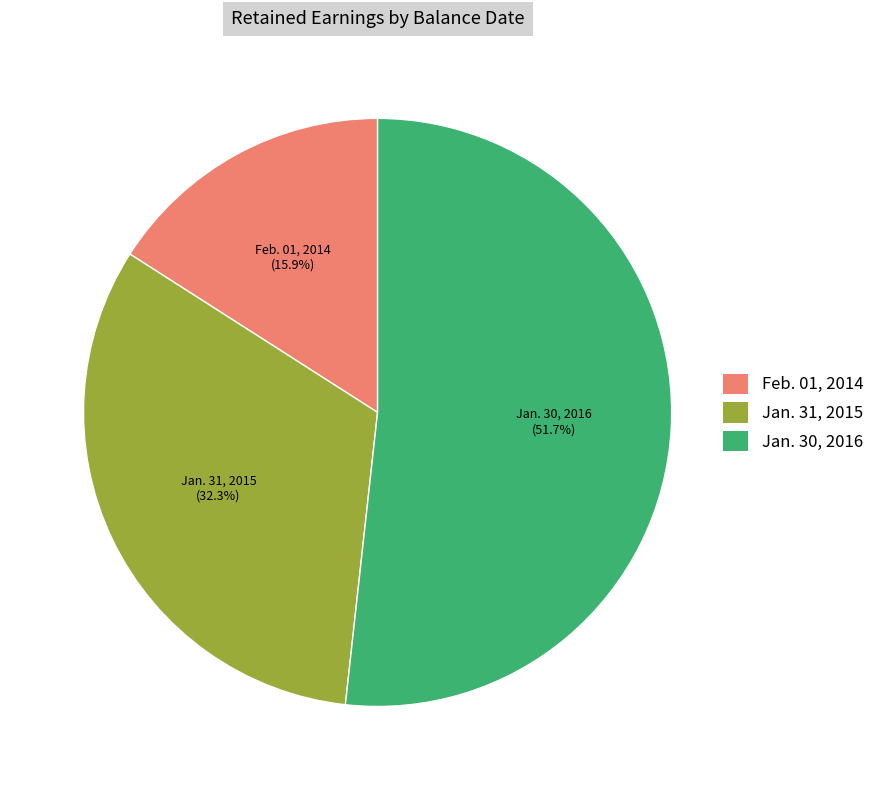

Which slice represents more than half of the pie?

Jan. 30, 2016